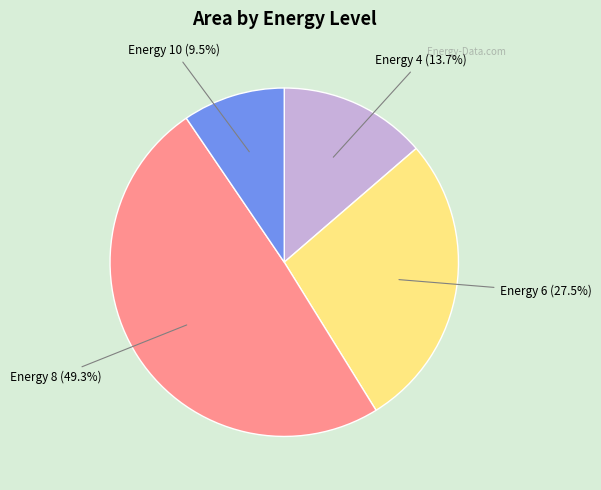

Does any single category account for the majority?

No